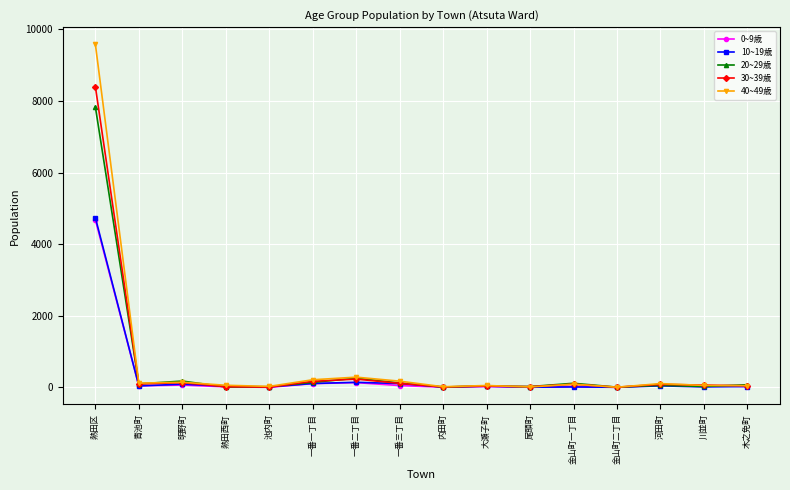

True or false: 20~29歳 has more than 1 points higher than both neighbors.

True